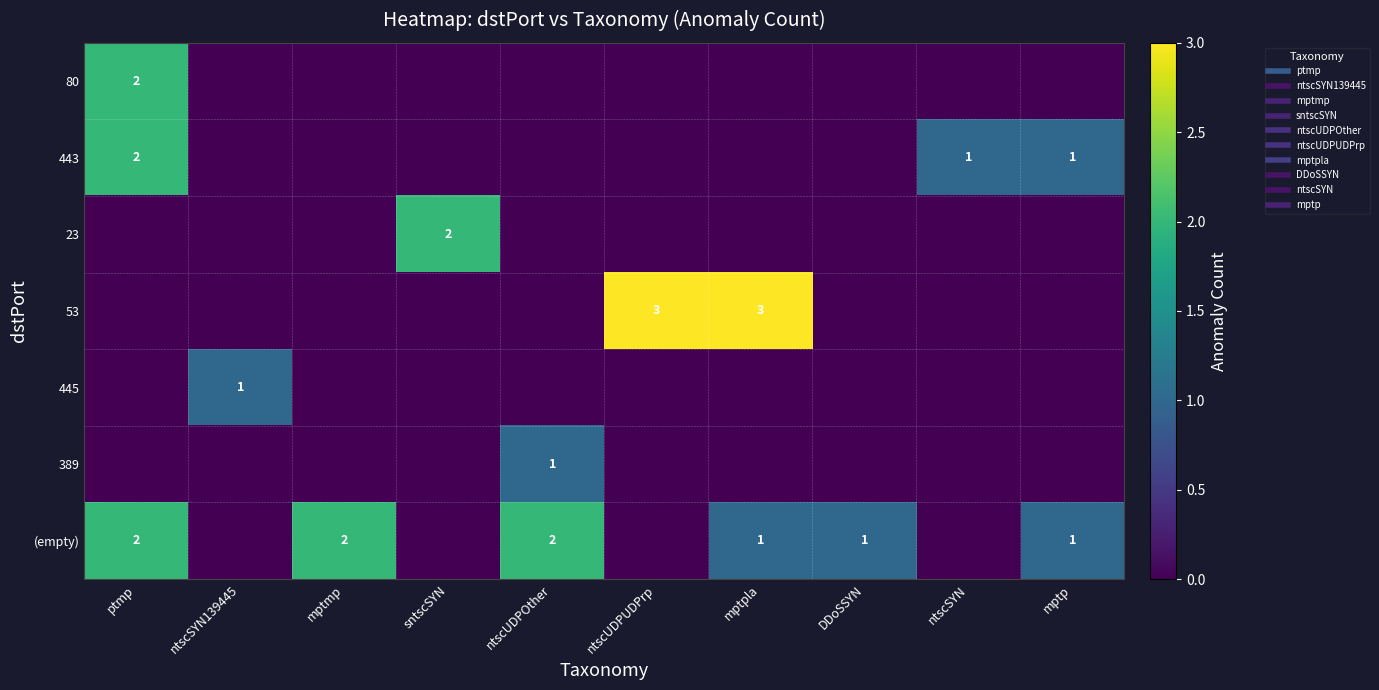

The 80 series shows 0 at ntscSYN. True or false?

True